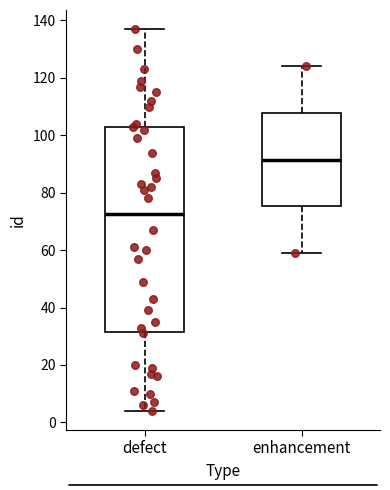

Reading left to right, transcribe this box plot: for each box, give where its median line is, the range the box spans, and where its two whiskers end, as read against the y-axis. The values are not printed on the chart, so give them approximately, as read against the axis.

defect: median 72, box 32 to 102, whiskers 4 to 138
enhancement: median 92, box 76 to 108, whiskers 60 to 124